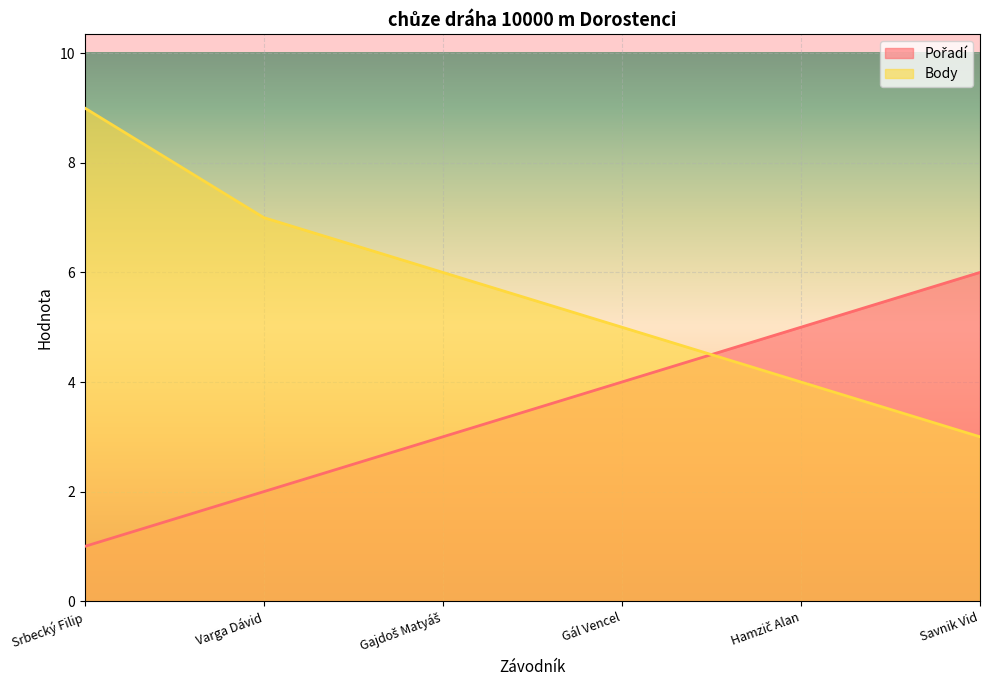

After their last crossing, which series has the higher values: Pořadí or Body?

Pořadí